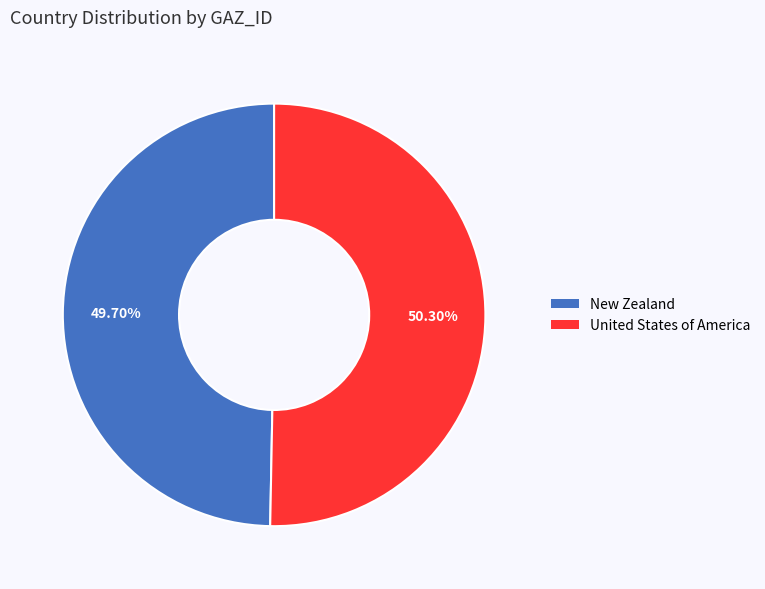

Combined, do New Zealand and United States of America account for over 50%?

Yes